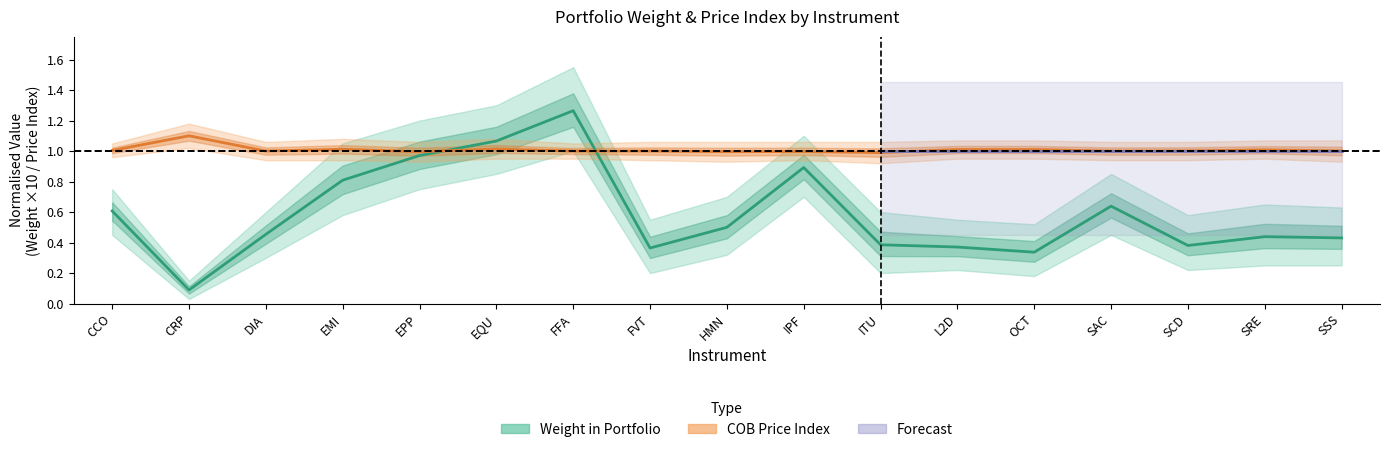

At which category does COB_lower reach its first local peak?

CRP